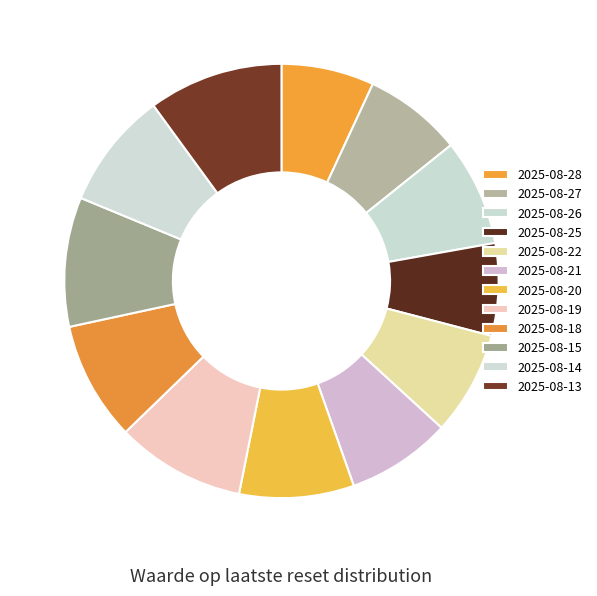

How many segments does this pie chart have?

12